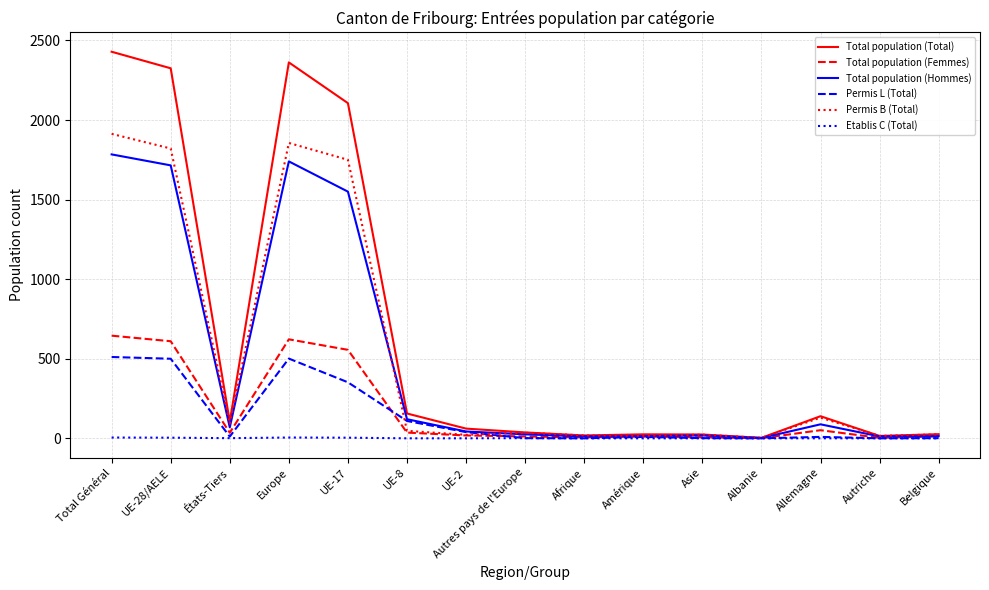

What is the difference between the maximum and minimum values in the Total population (Total) series?

2426